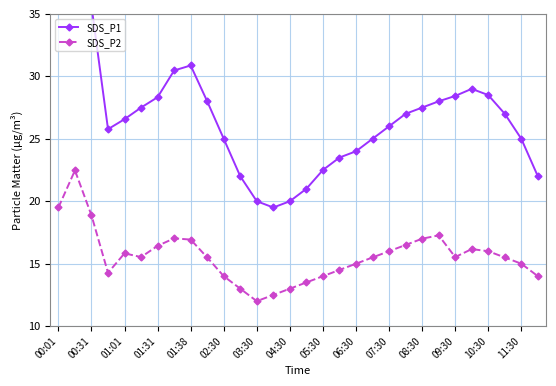

True or false: SDS_P2 has more than 0 points higher than both neighbors.

True